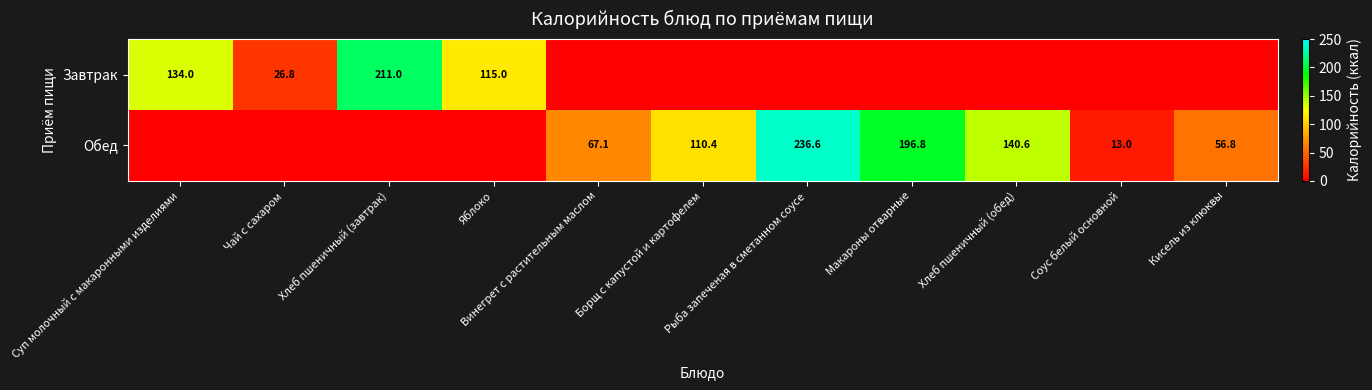

Is it true that Обед equals 0.0 at Суп молочный с макаронными изделиями?

True